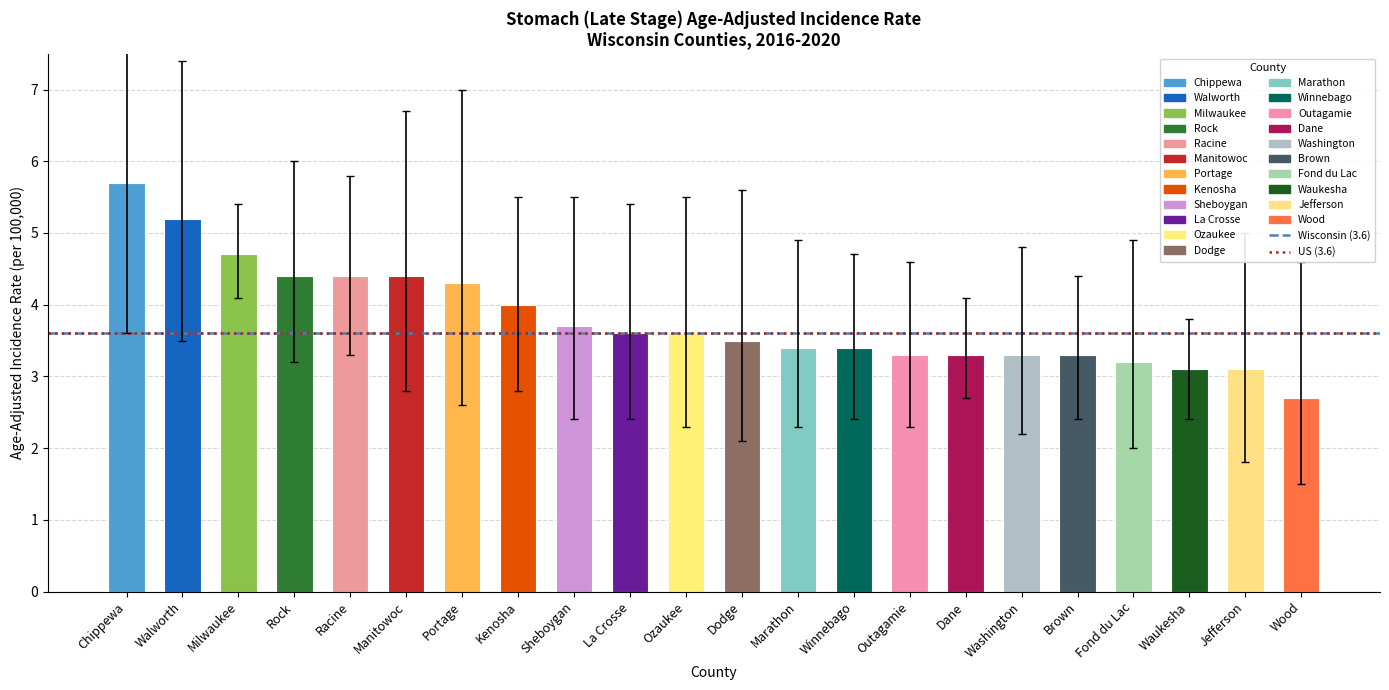

Where does the data first go above 3?

Chippewa